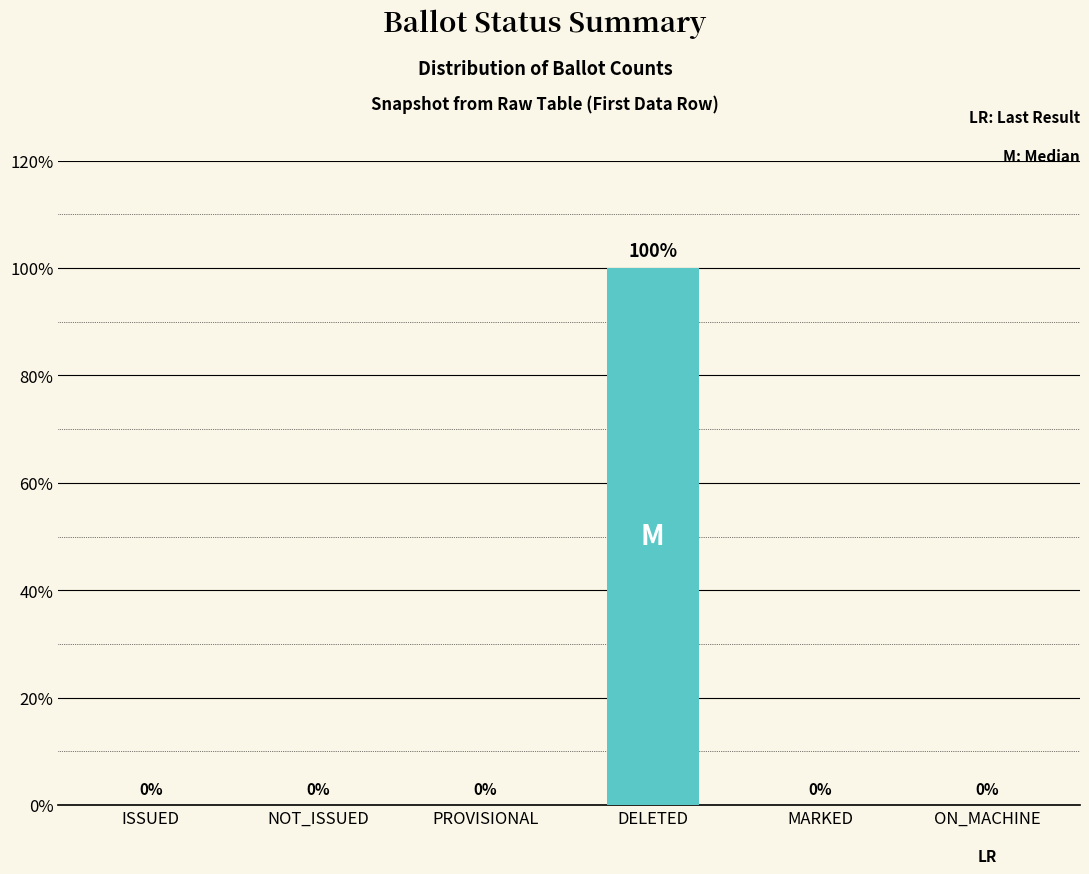

At which category does the chart reach its peak across all series?

DELETED